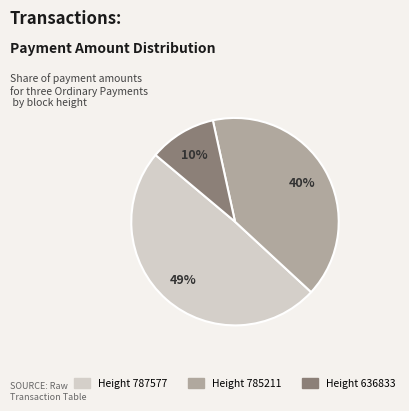

Is there any slice that represents more than half of the pie?

No